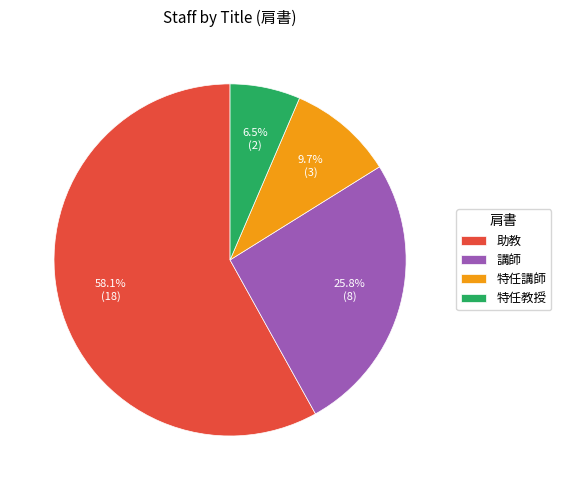

To the nearest percent, what is the difference between the 講師 and 特任講師 slice percentages?

16%